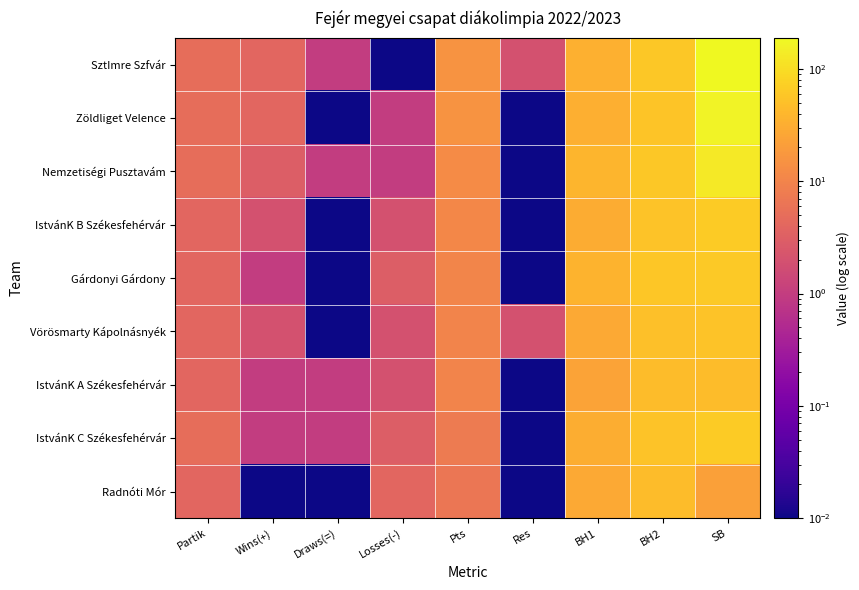

At which category is the sum across all series the highest?

SB